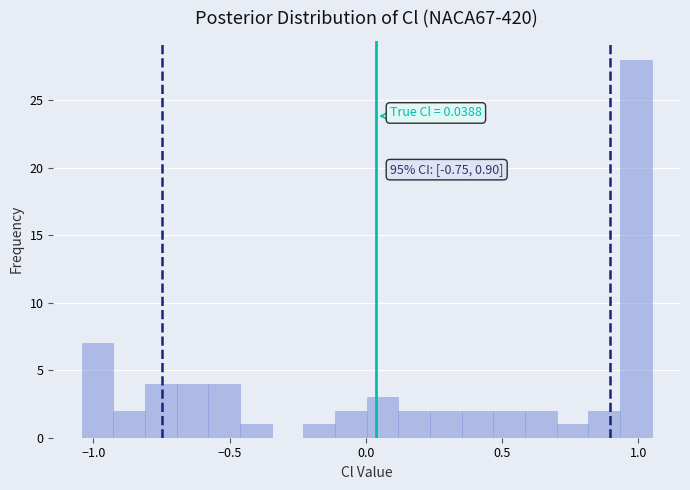

Around what value on the x-axis is the tallest bar? Give the approximate position of its centre, as read against the axis.

1.00